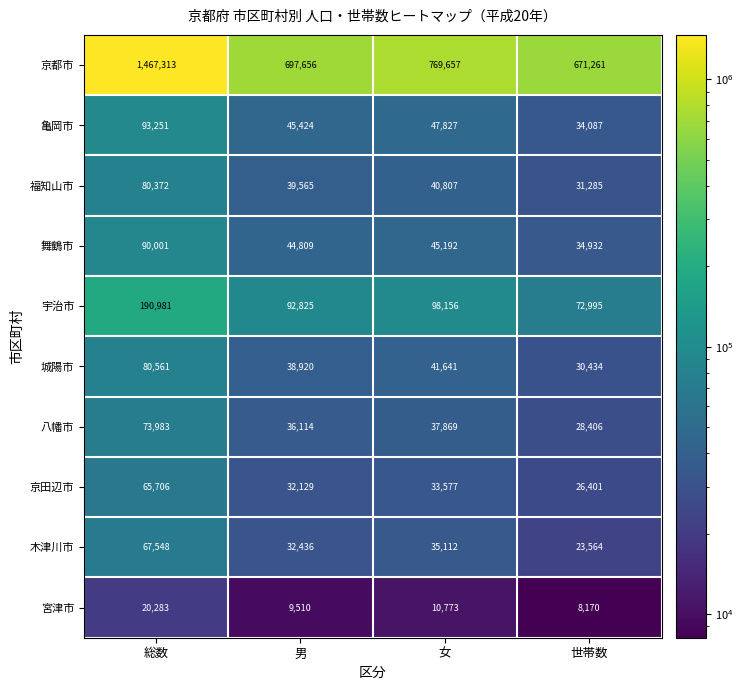

Which series has the largest total across all categories?

京都市